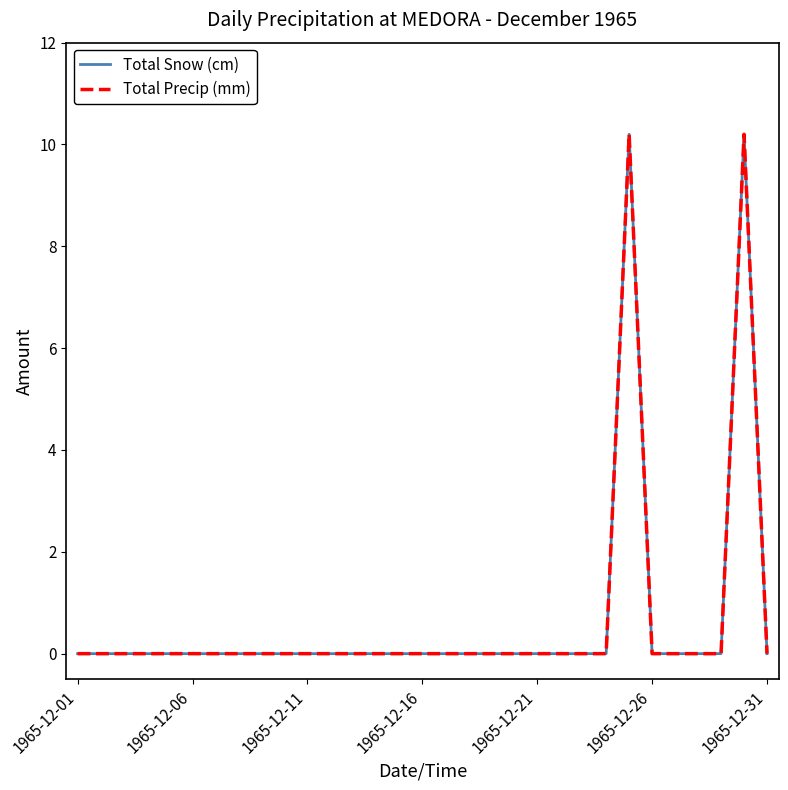

What is the difference between the maximum and minimum values in the Total Snow (cm) series?

10.2